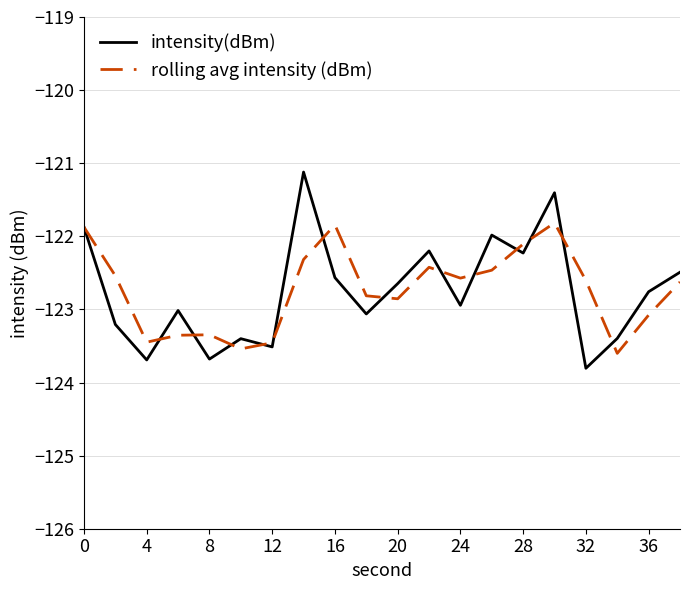

What is the difference between the second highest and minimum values in the rolling avg intensity (dBm) series?

1.8